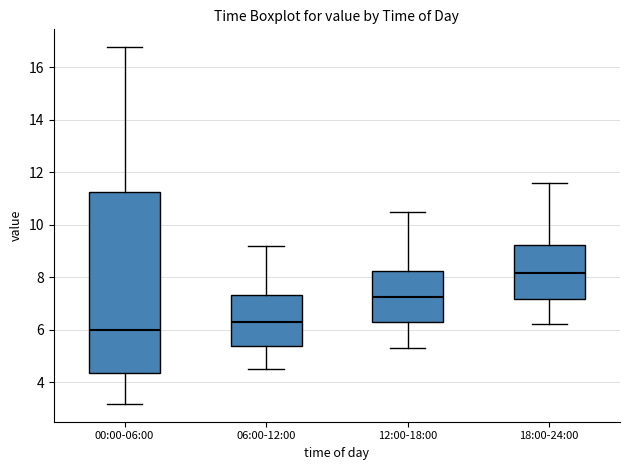

Which box has the highest median line?

18:00-24:00